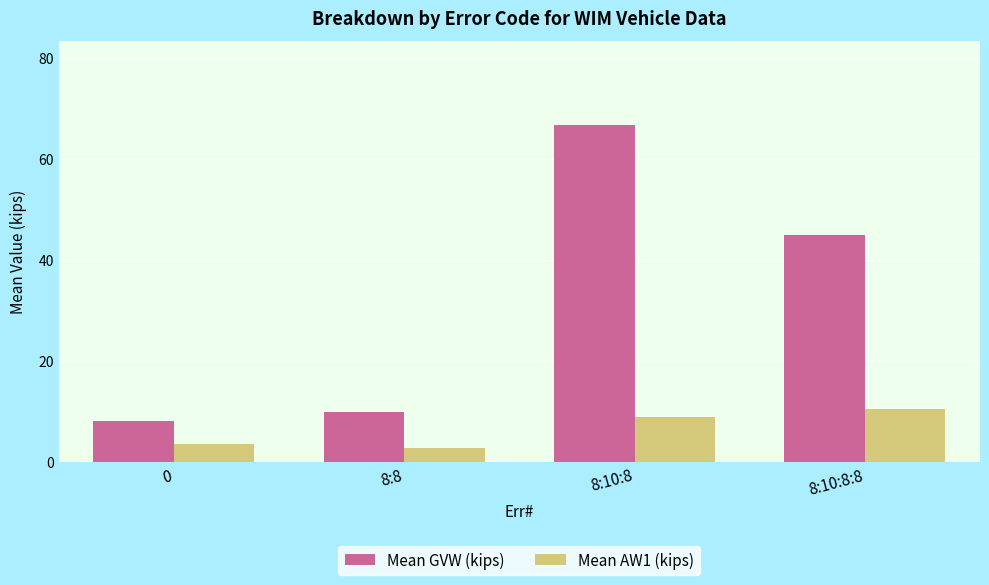

Which series changed the most between 0 and 8:10:8:8?

Mean GVW (kips)